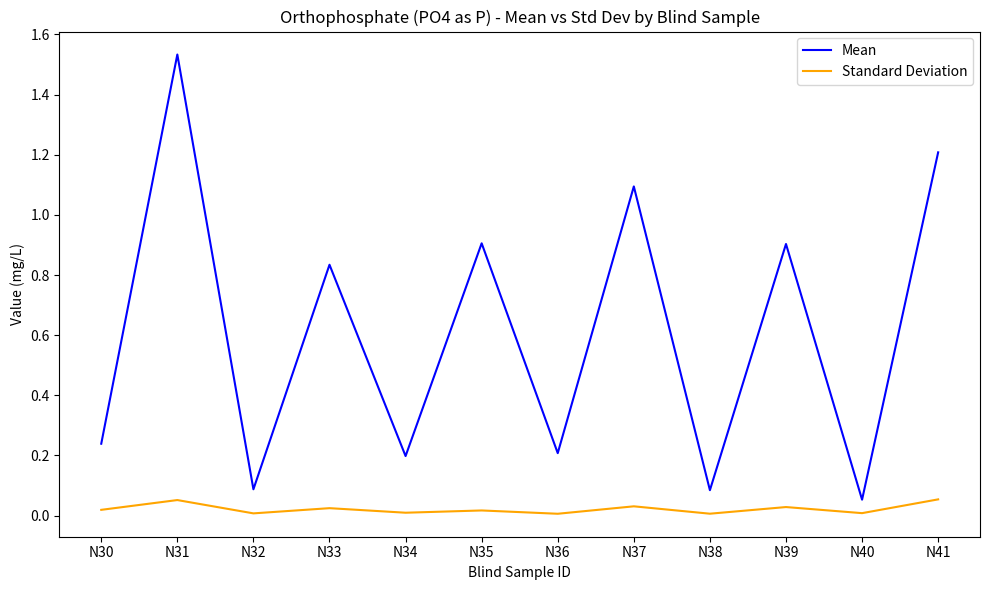

True or false: Standard Deviation and Mean intersect in this chart.

False